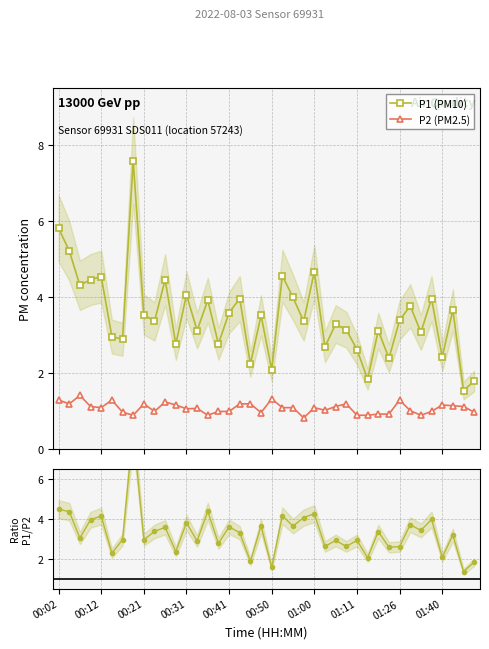

What is the minimum value for P1 (PM10)?

1.6